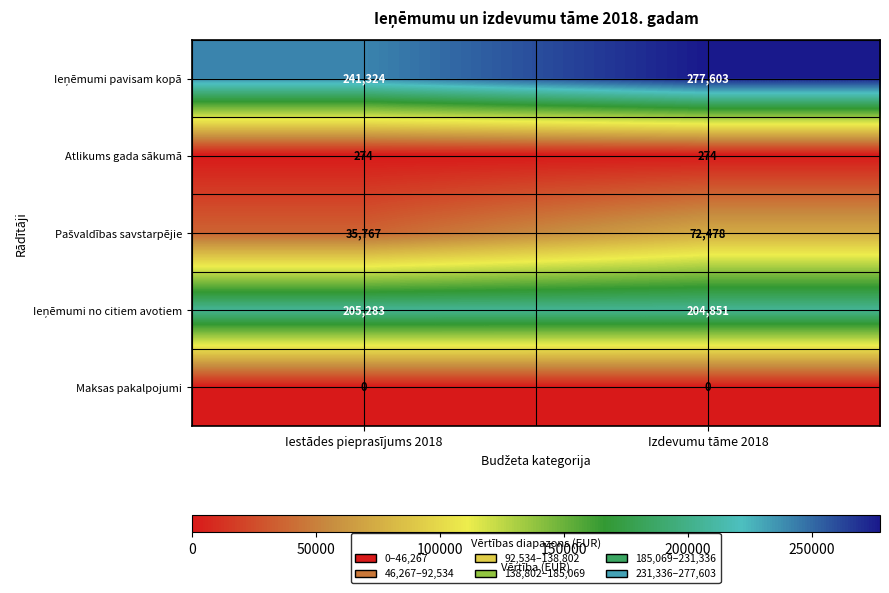

What is the total value across all series at Iestādes pieprasījums 2018?

482648